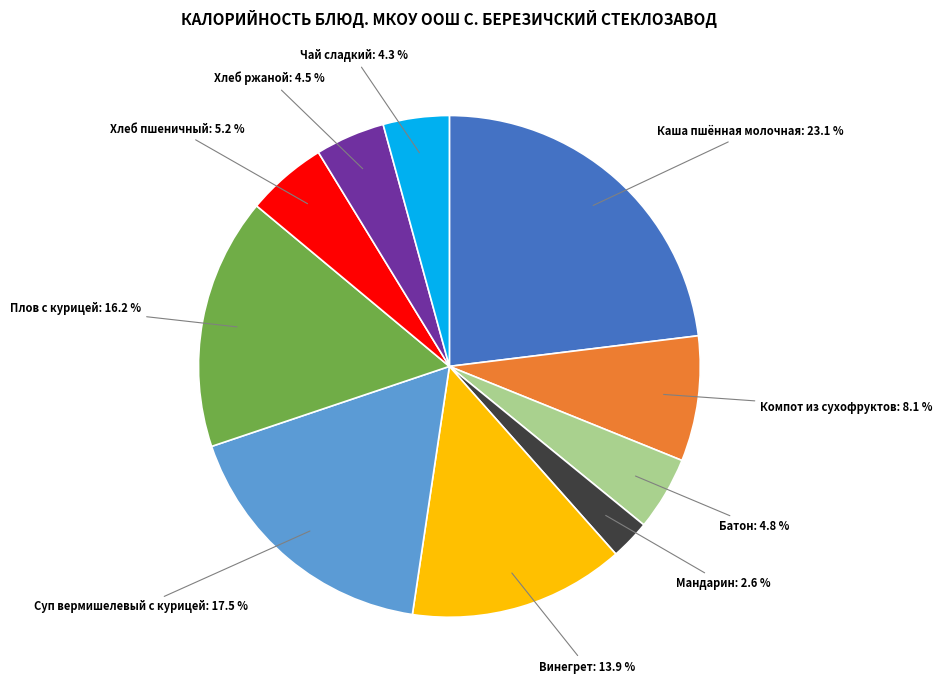

Is there any slice that represents more than half of the pie?

No